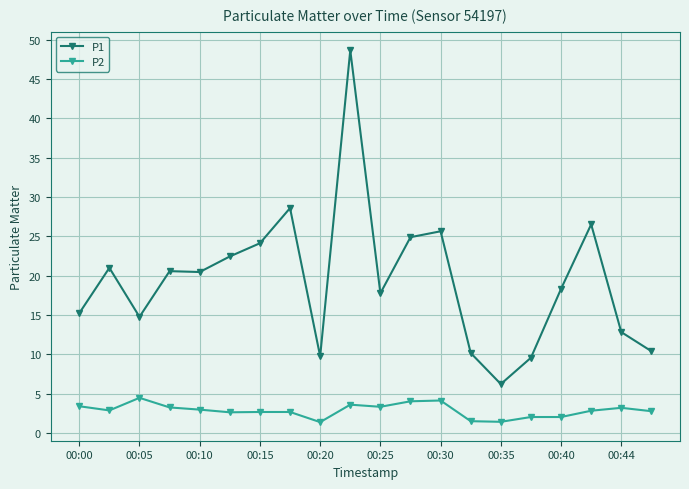

Which series has the largest total across all categories?

P1